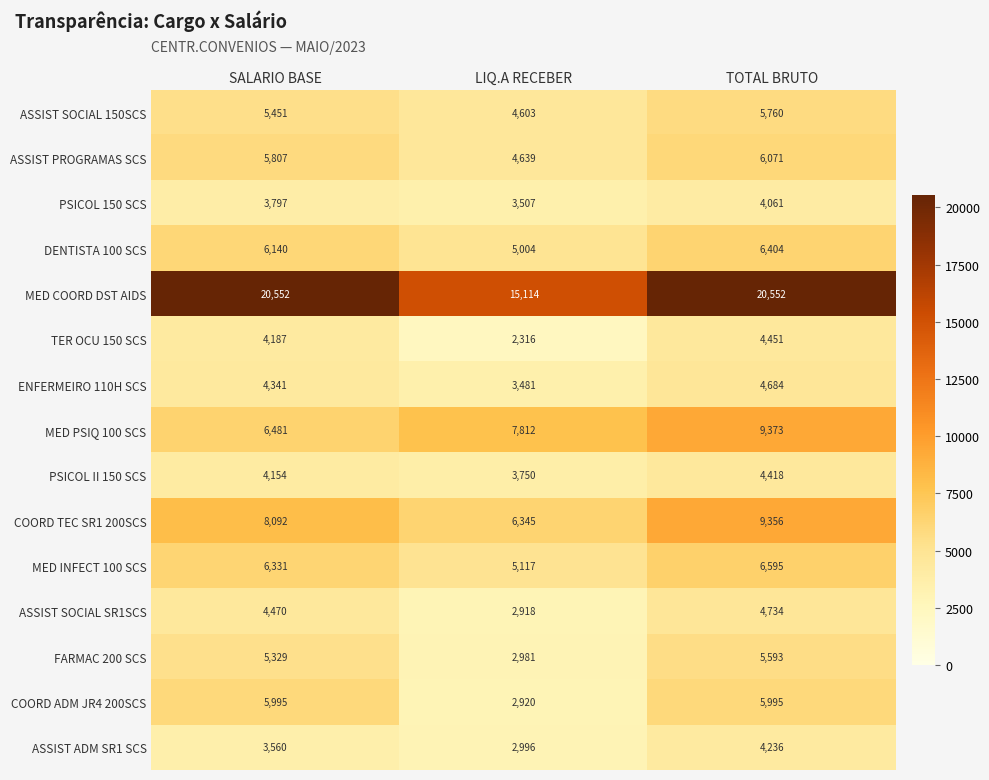

The value of PSICOL II 150 SCS at LIQ.A RECEBER is 3750. True or false?

True